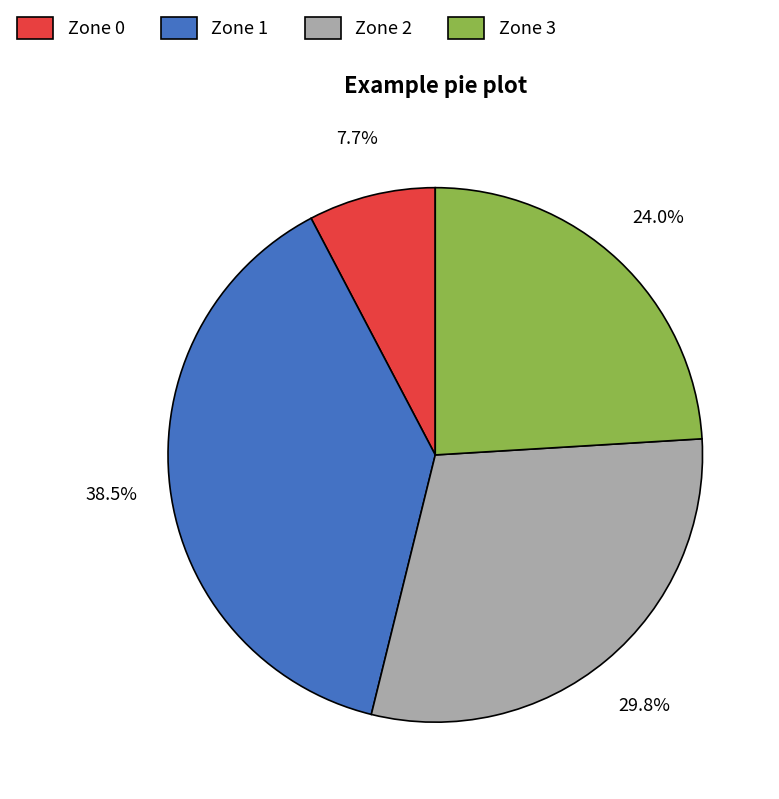

True or false: Zone 0 accounts for 20% of the total.

False